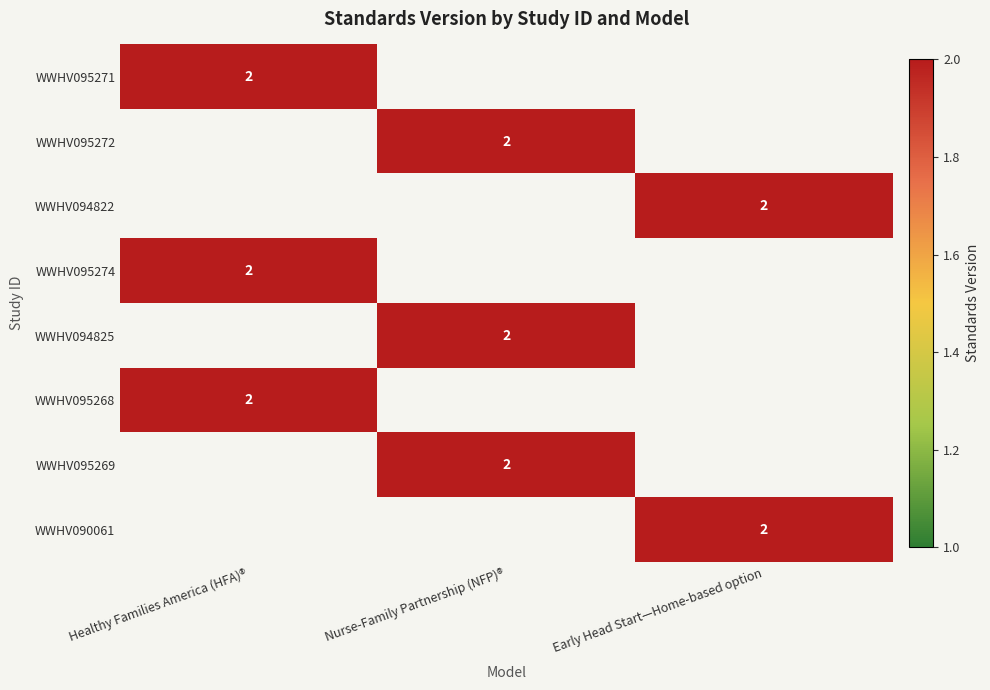

True or false: WWHV095271 has a value of 2 at Healthy Families America (HFA)®.

True